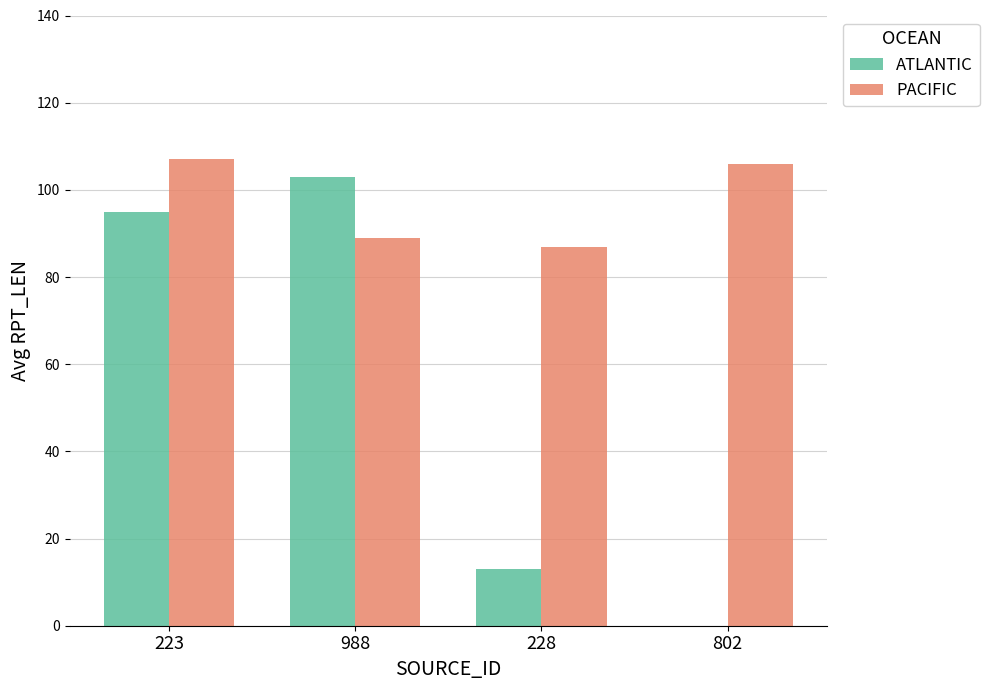

Is it true that ATLANTIC equals 103 at 988?

True